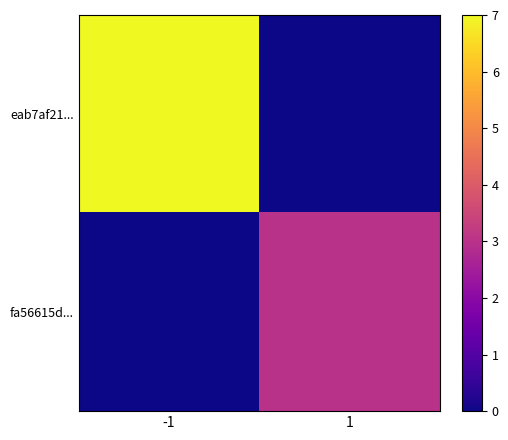

Reading left to right, what are all the values shown in this chart?

eab7af21...: -1=7	1=0
fa56615d...: -1=0	1=3